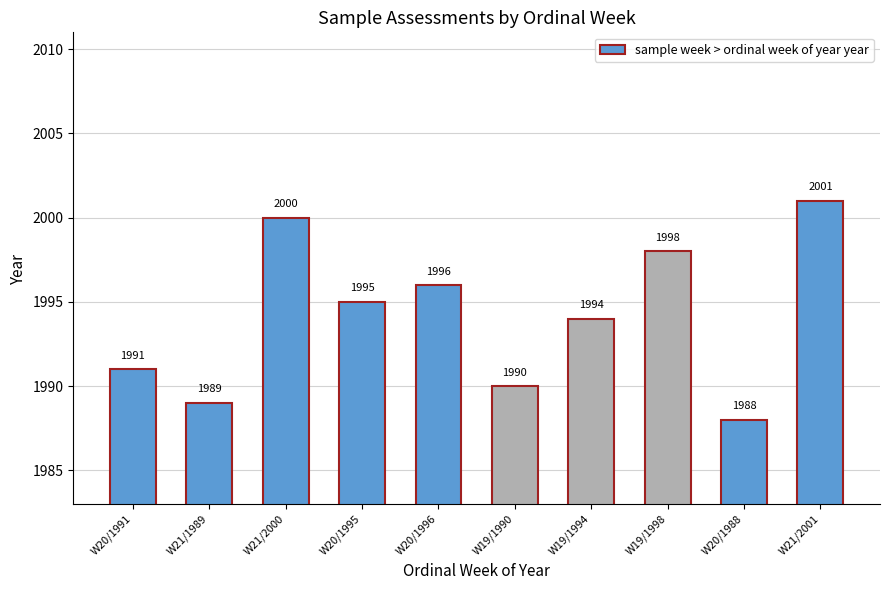

How many data points does each series have?

10